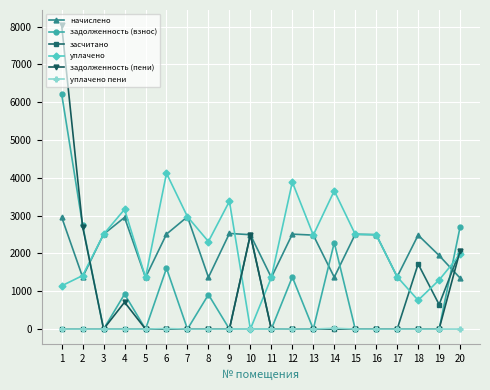

What is the total value across all series at 19?

3893.5